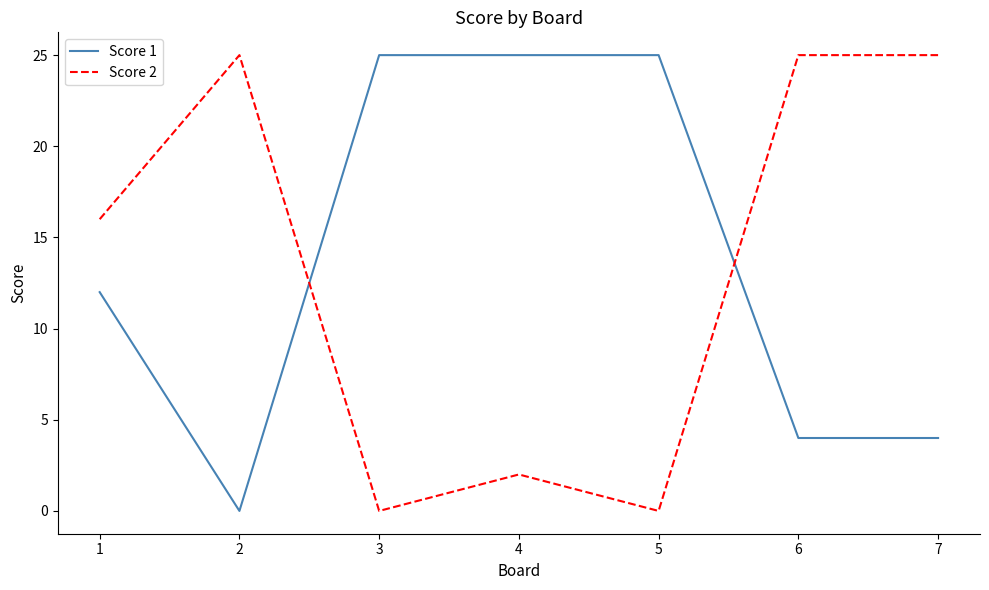

At 6, list the series in order from smallest to largest.

Score 1, Score 2